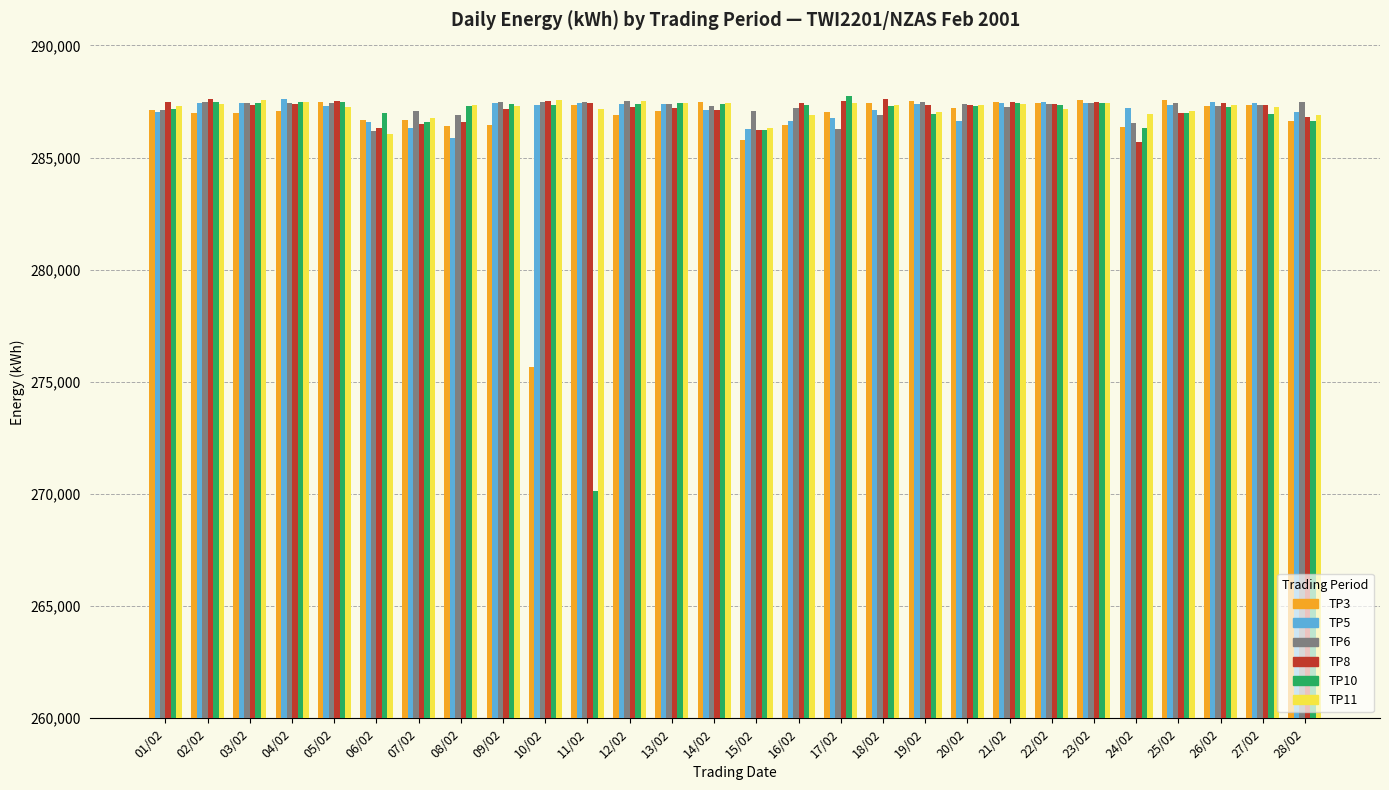

What is the difference between the maximum and minimum values in the TP10 series?

17590